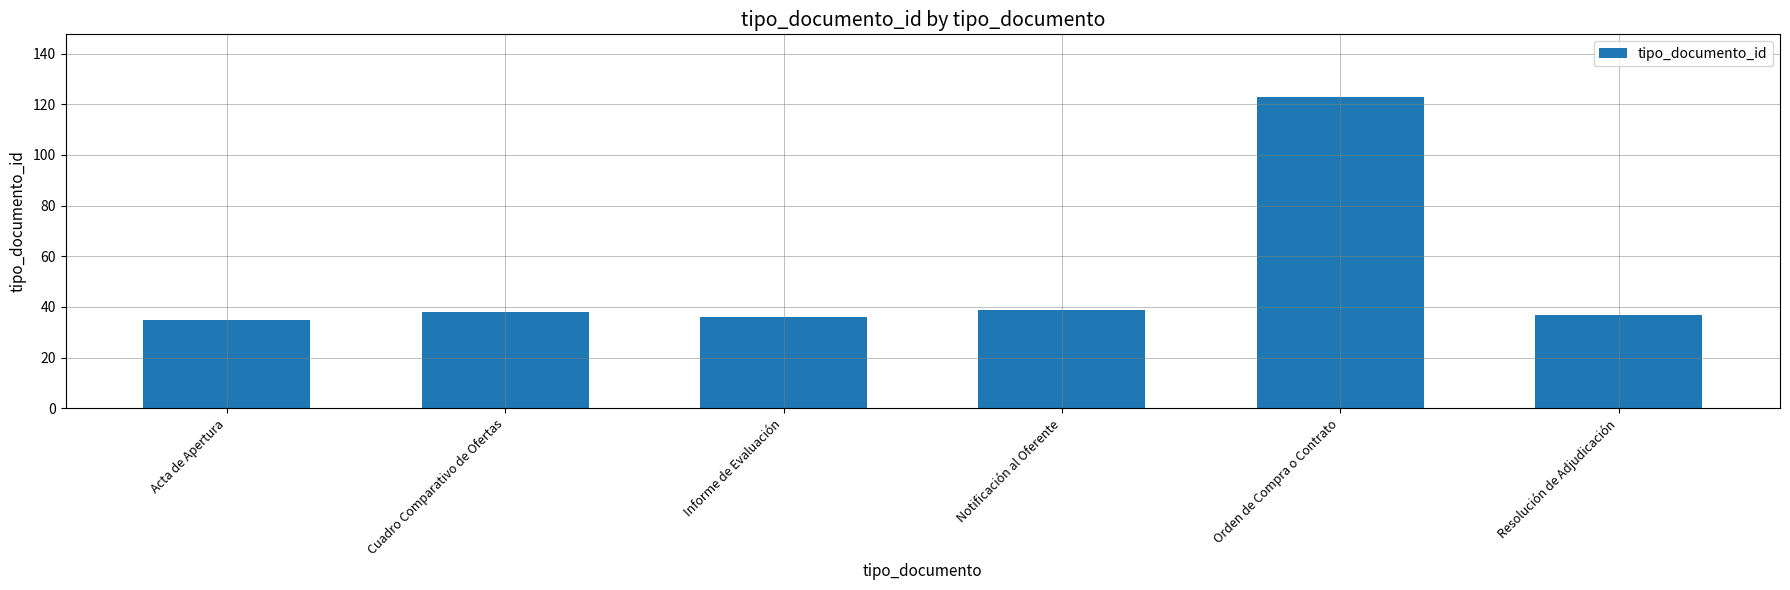

Reading left to right, extract all data points from this chart.

Acta de Apertura=35	Cuadro Comparativo de Ofertas=38	Informe de Evaluación=36	Notificación al Oferente=39	Orden de Compra o Contrato=123	Resolución de Adjudicación=37